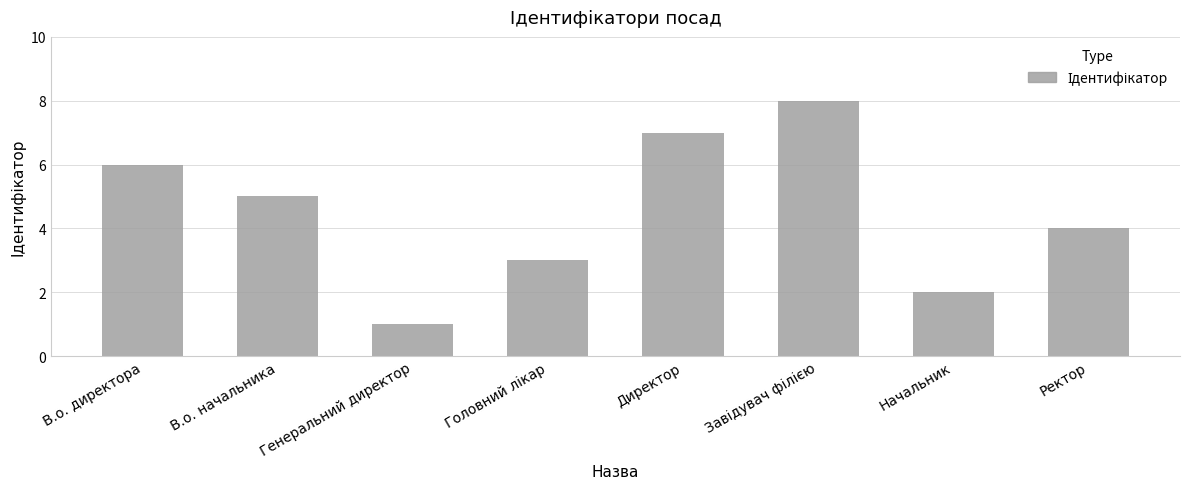

The value at Директор is 7. True or false?

True